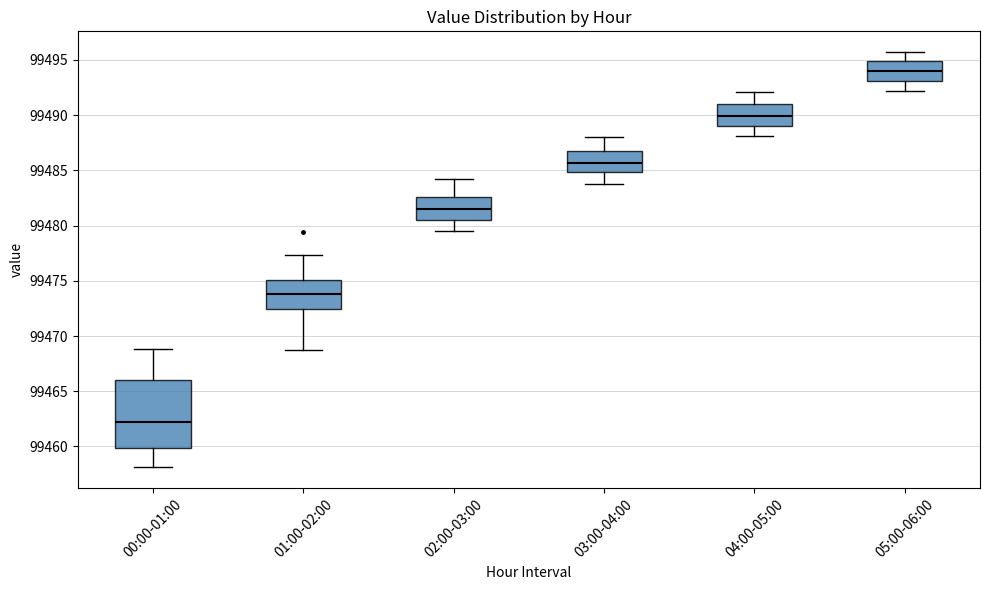

Comparing the boxes themselves (not the whiskers), which one is the tallest?

00:00-01:00